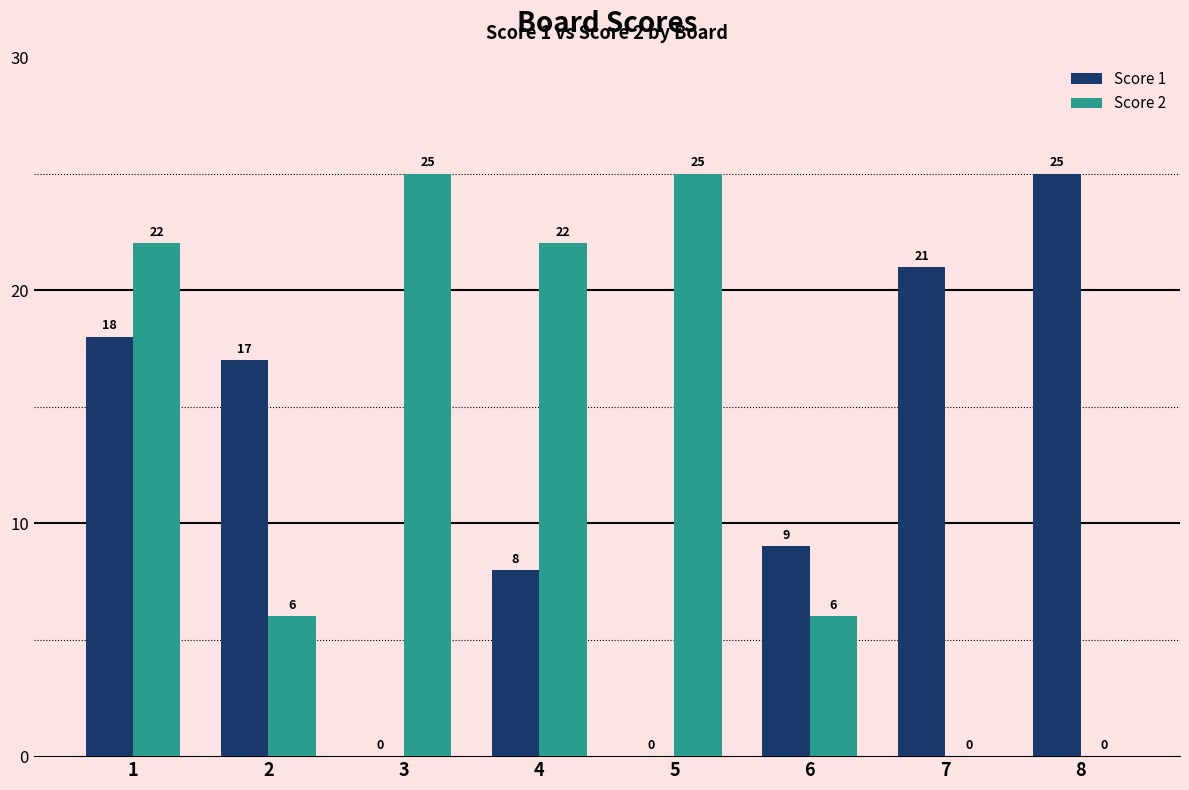

How many values in Score 1 are above zero?

6